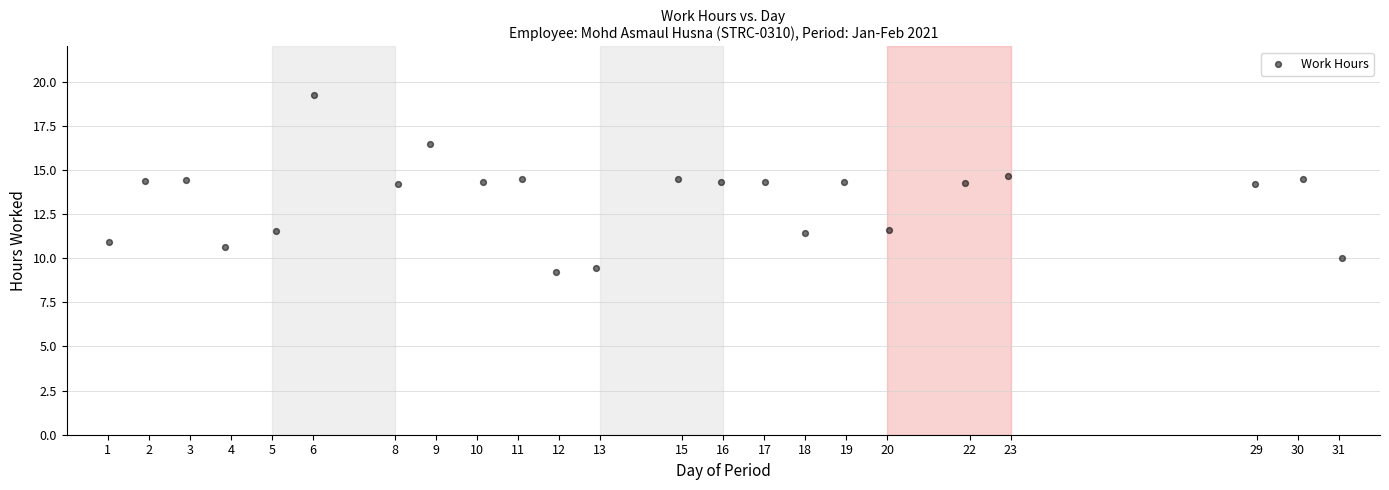

What is the range of Y values (max minus min)?

10.1